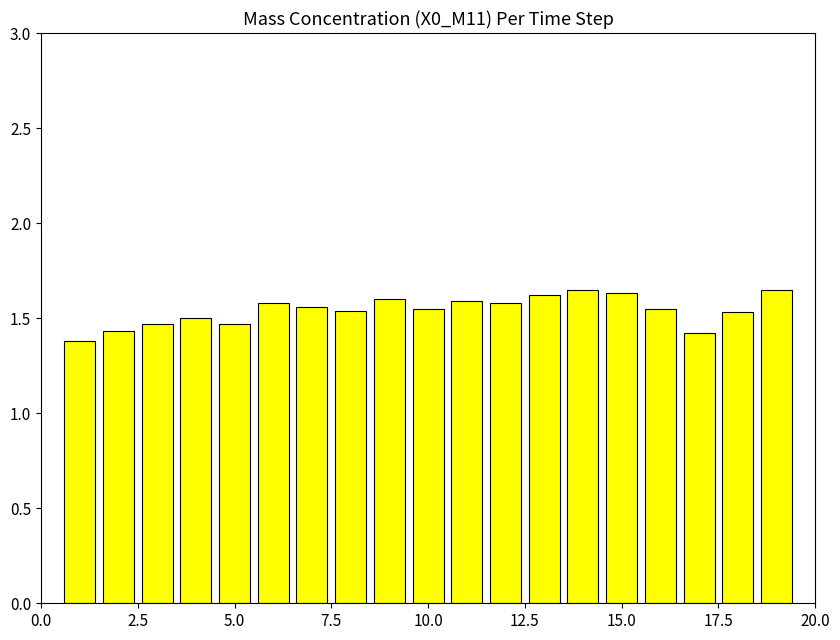

Count the values in the range 1 to 2.

19